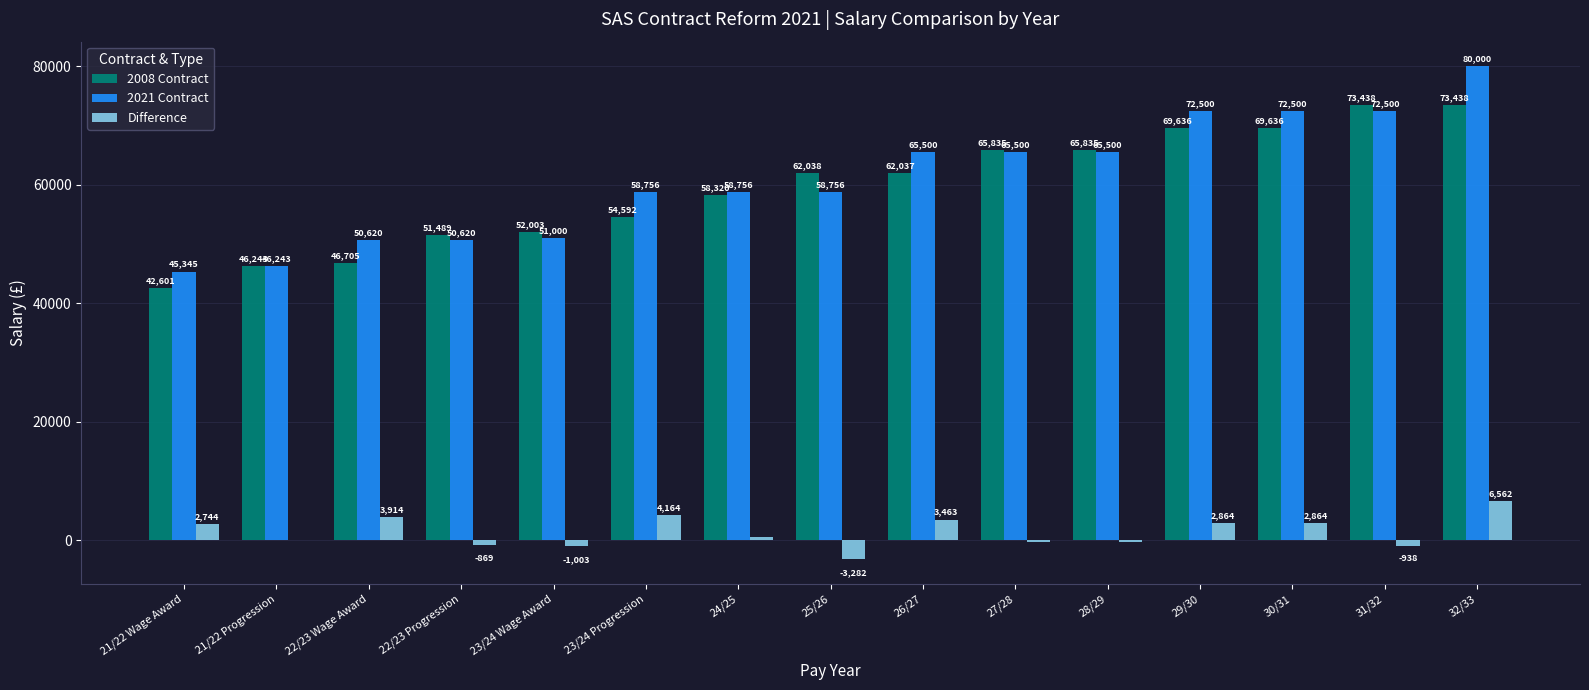

How many groups of bars are there?

15